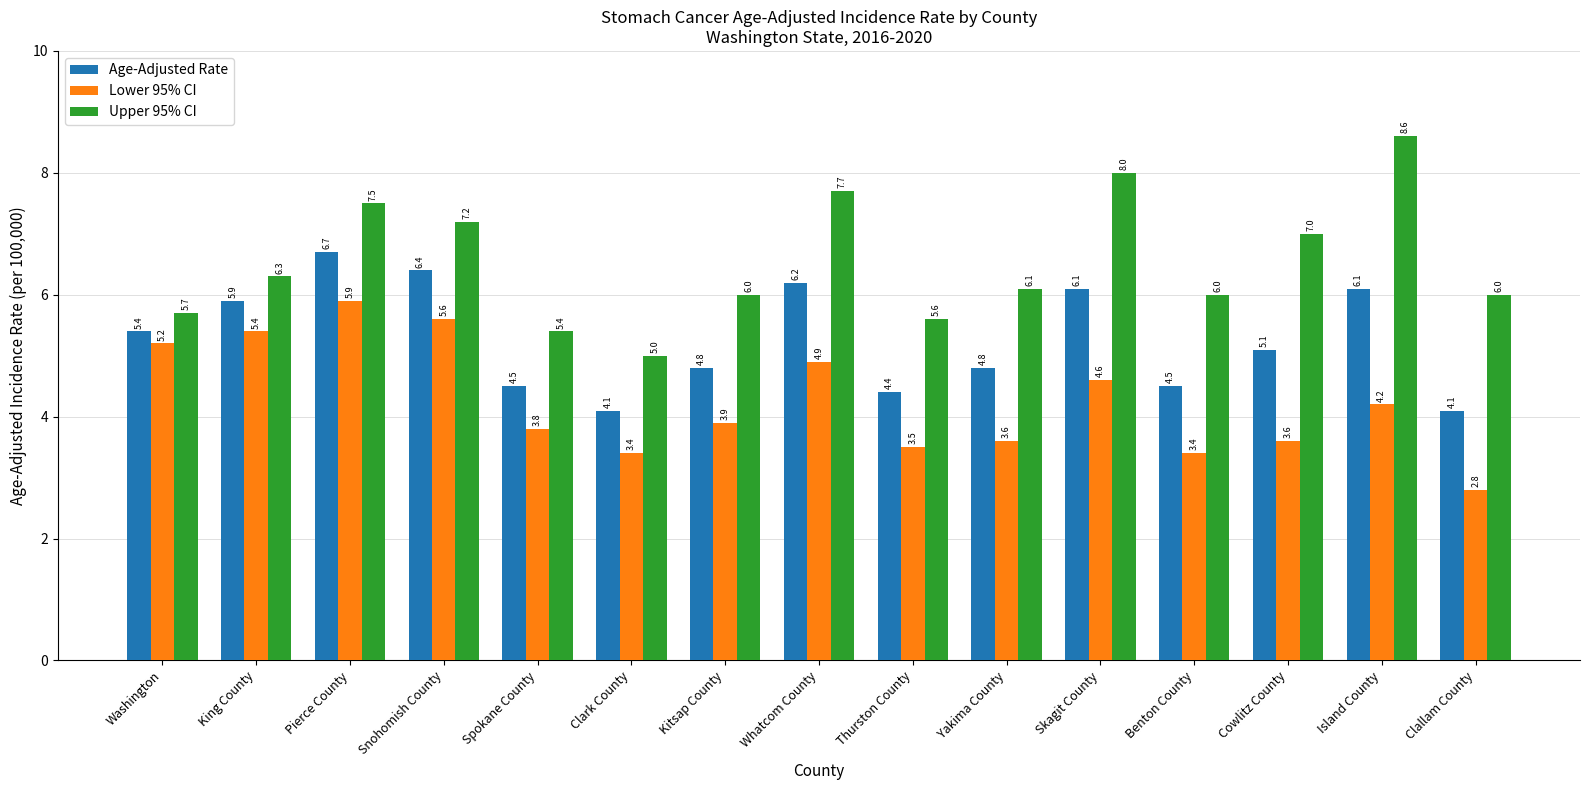

Which series has the largest range (max minus min)?

Upper 95% CI